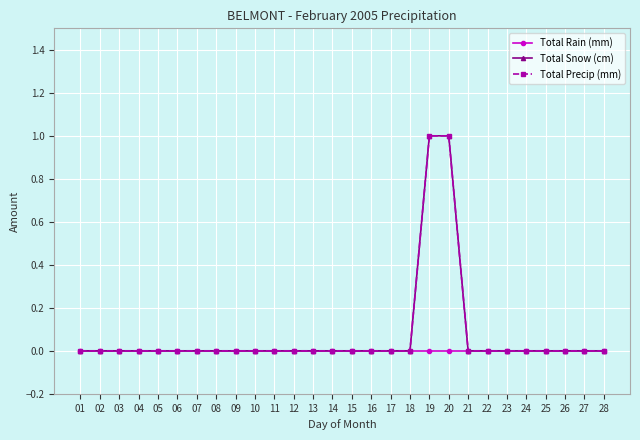

True or false: Total Snow (cm) has more than 1 points higher than both neighbors.

False